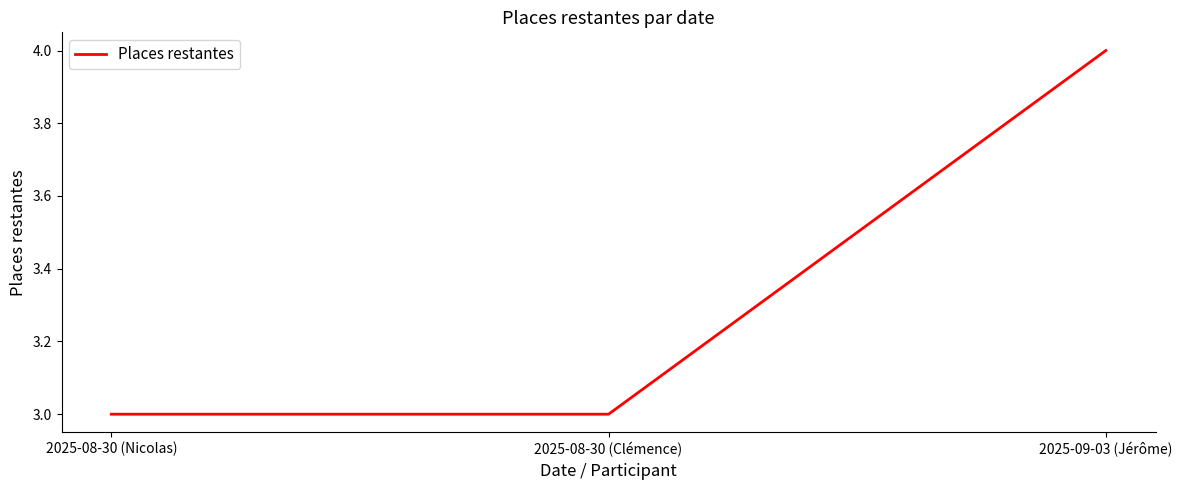

What position from the left is 2025-09-03 (Jérôme)?

3